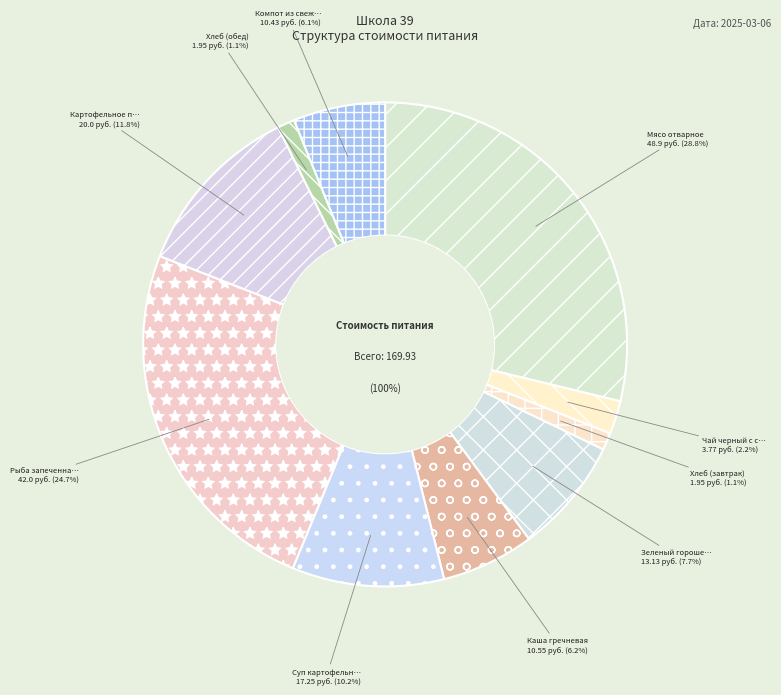

Count the number of slices in the pie.

10